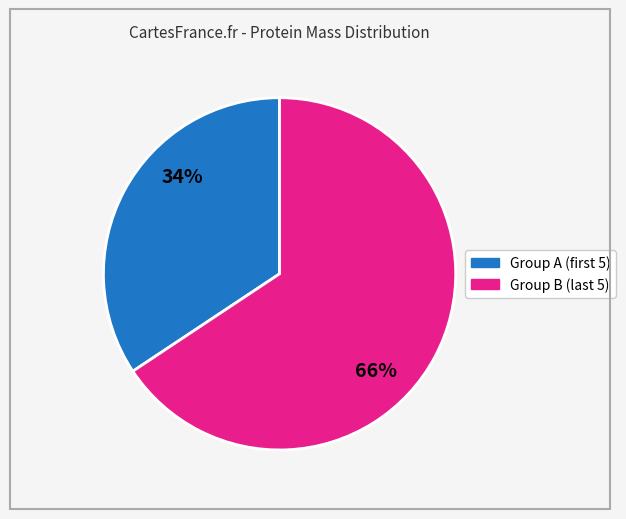

To the nearest percent, what is the average slice percentage?

50%